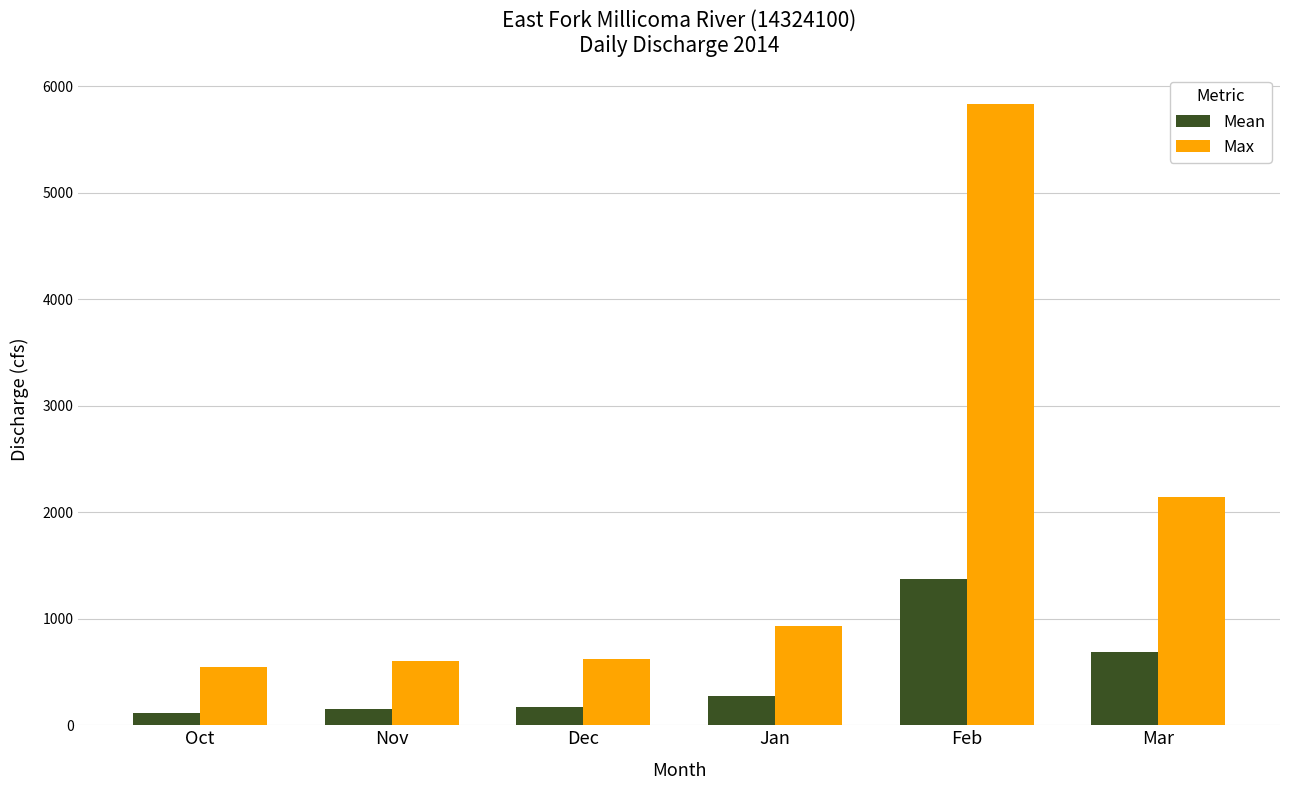

What are all the series names shown in the legend?

Mean, Max